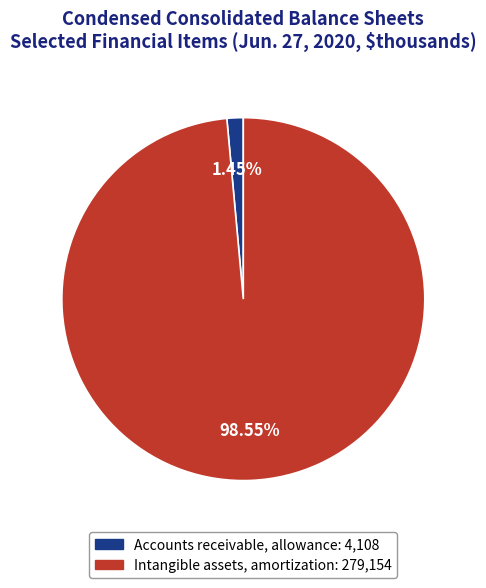

What percentage do Intangible assets, amortization and Accounts receivable, allowance together represent?

100.0%